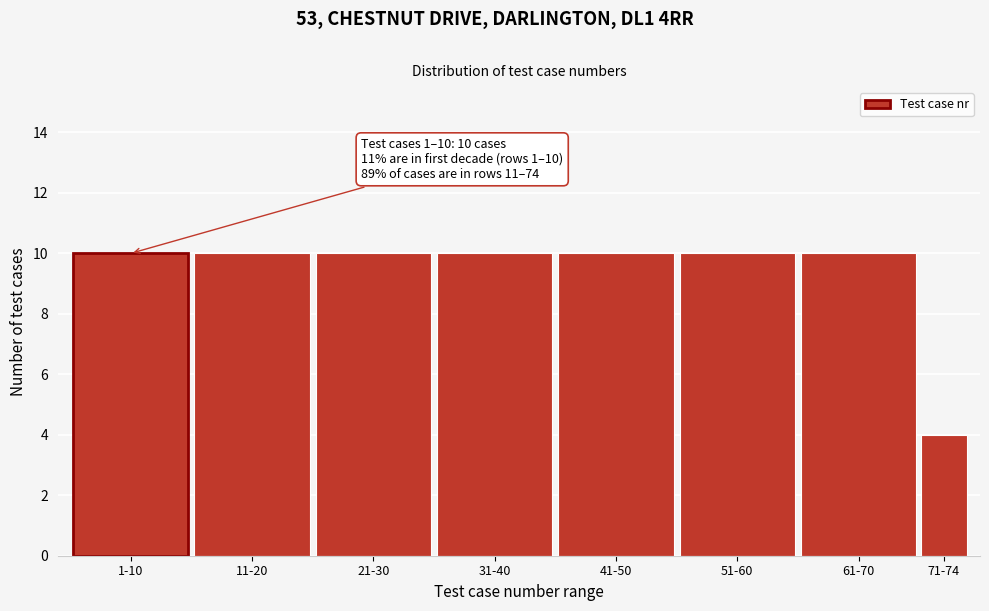

Reading right to left, extract all data points from this chart.

4	10	10	10	10	10	10	10